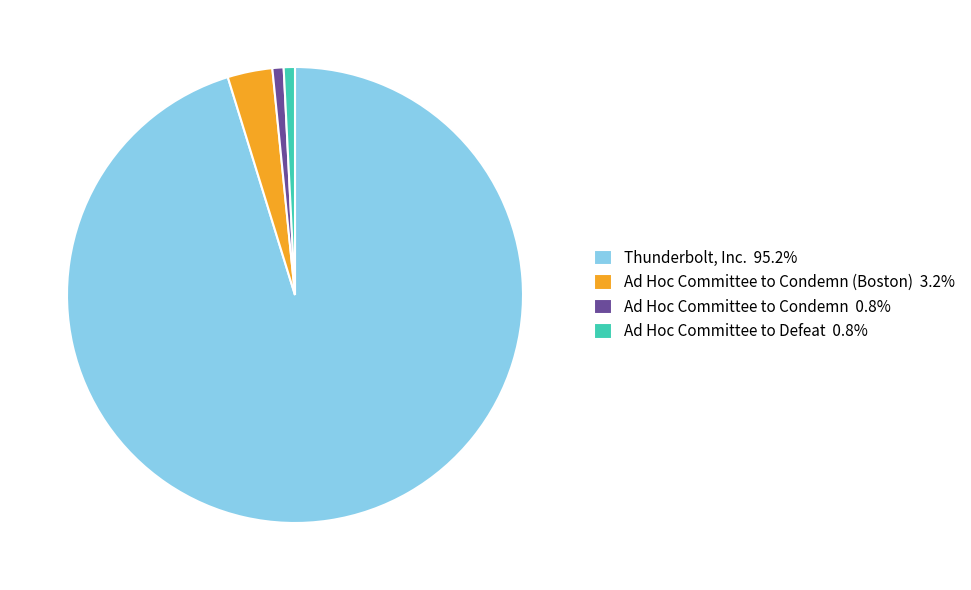

Is the sum of Thunderbolt, Inc. 95.2% and Ad Hoc Committee to Condemn (Boston) 3.2% greater than half?

Yes